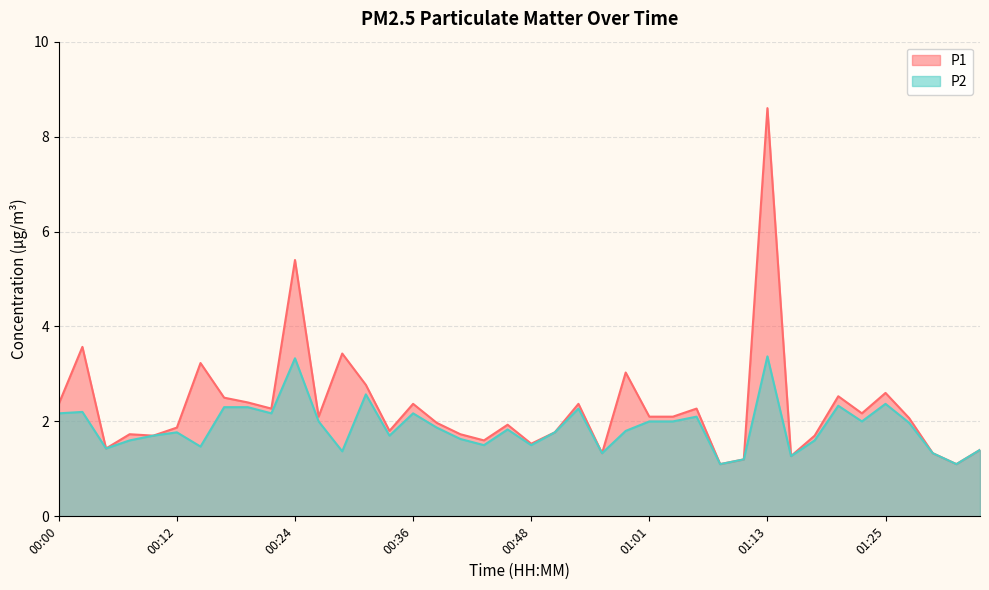

What position from the left is 01:06?

28